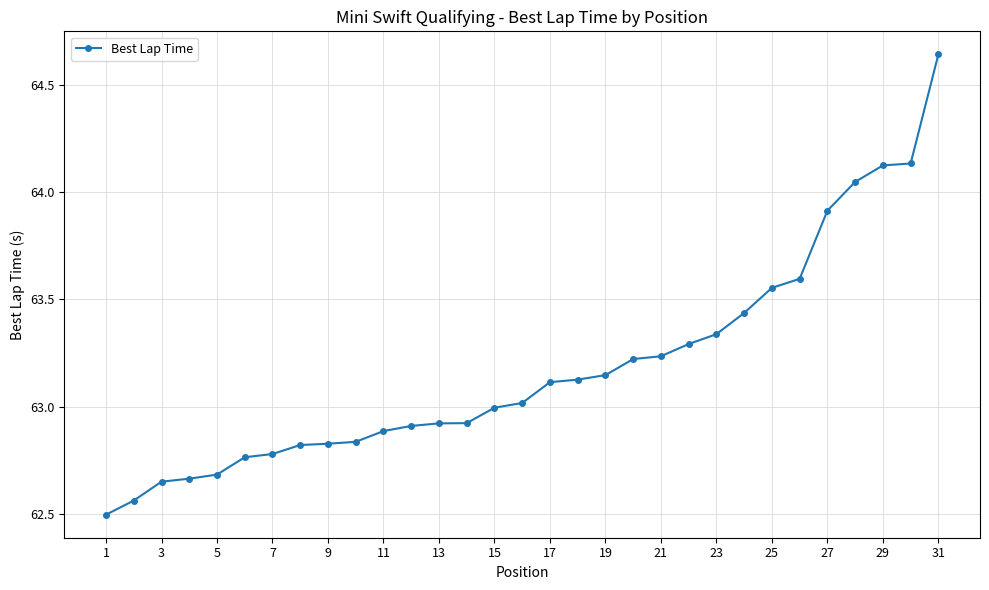

What is the difference between the second highest and minimum values?

1.6